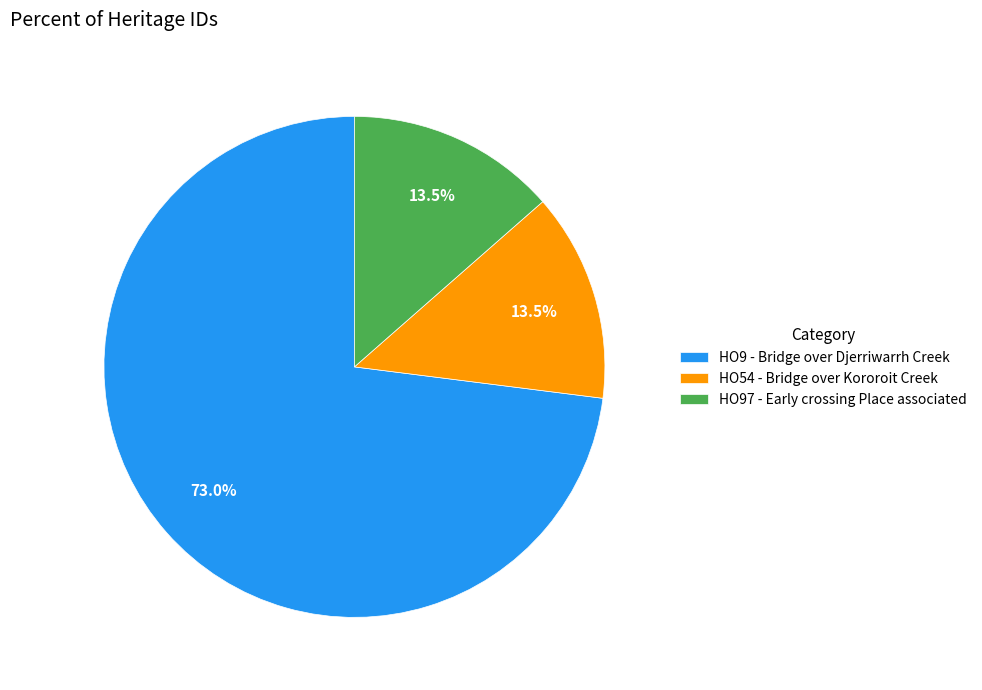

Approximately how many times larger is the value at HO54 - Bridge over Kororoit Creek compared to HO9 - Bridge over Djerriwarrh Creek?

0.2